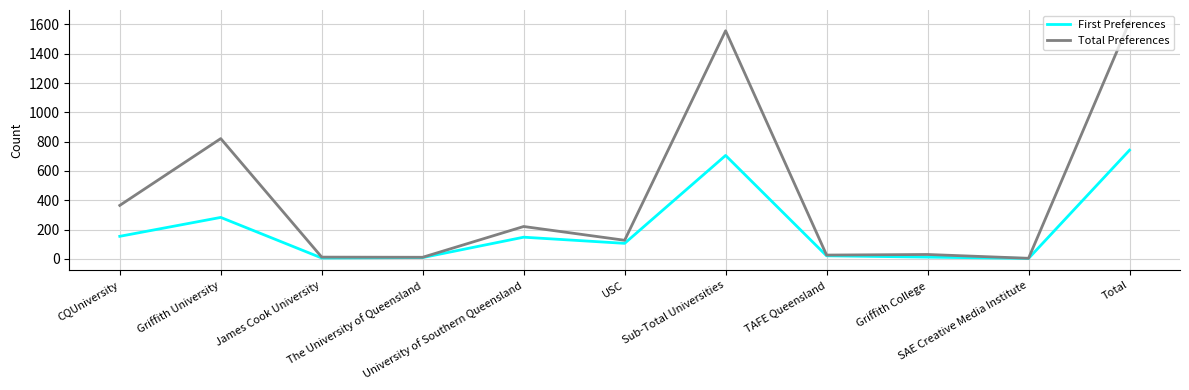

Where does the Total Preferences series first go above 127?

CQUniversity